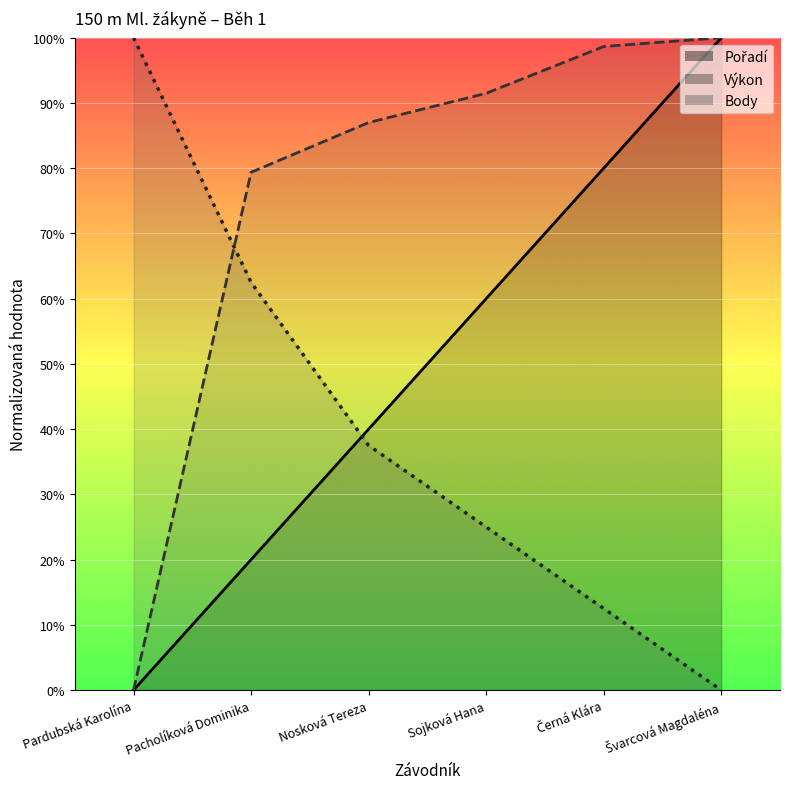

Where is Body nearest to the value 50?

Pacholíková Dominika